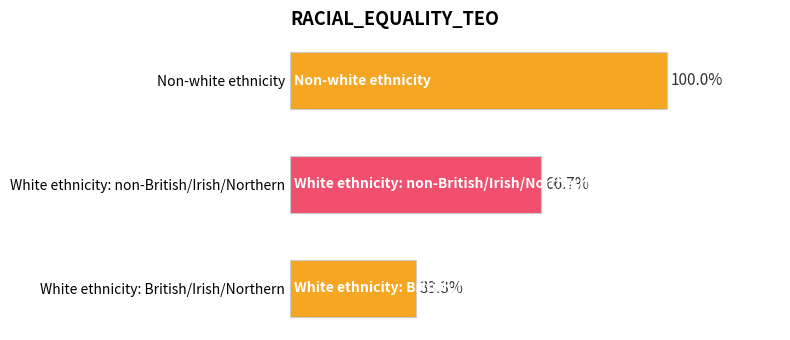

Where is the data nearest to the value 66?

White ethnicity: non-British/Irish/Northern